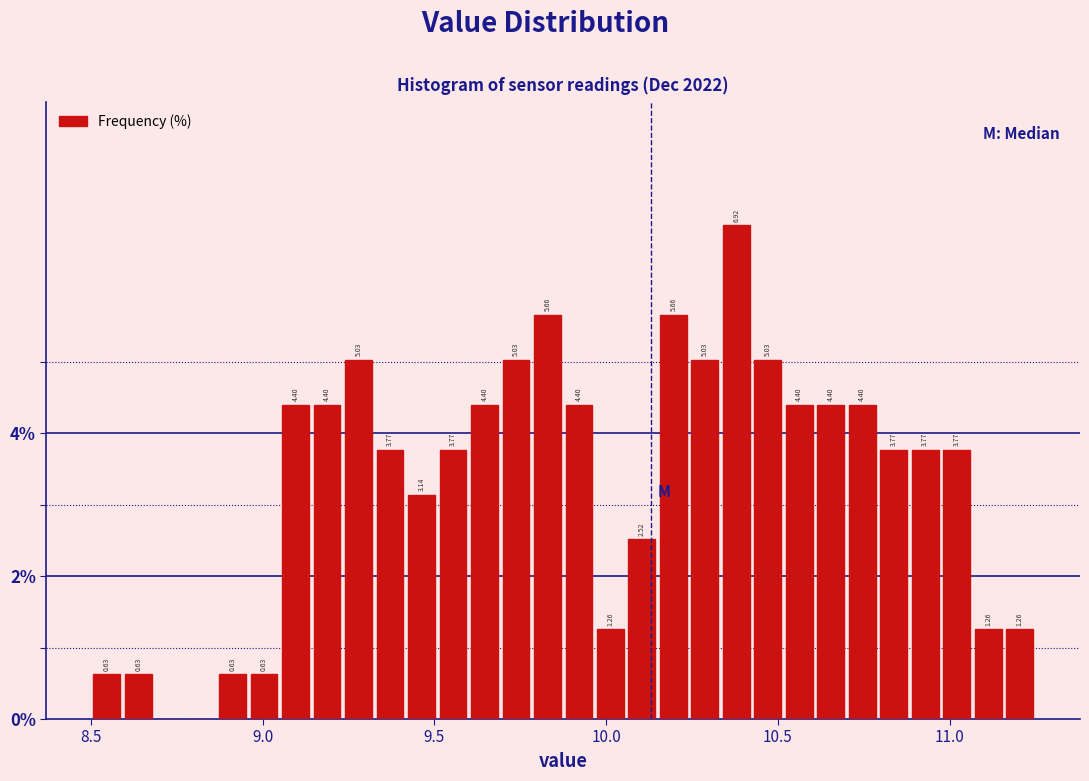

Around what value on the x-axis is the tallest bar? Give the approximate position of its centre, as read against the axis.

10.40